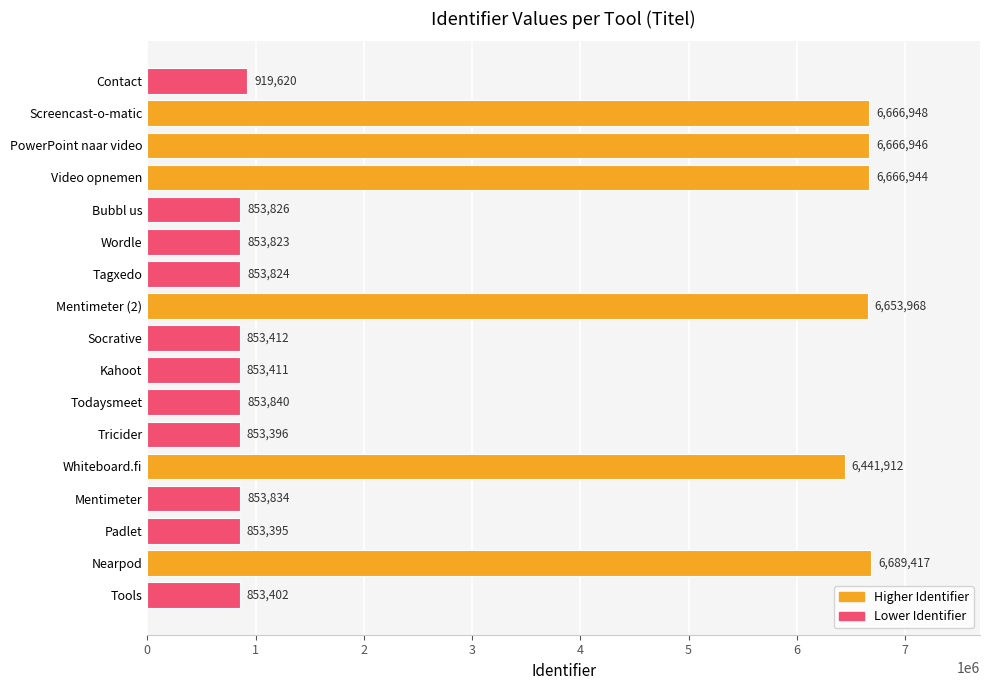

What is the ratio of the value at Mentimeter (2) to the value at Mentimeter?

7.8